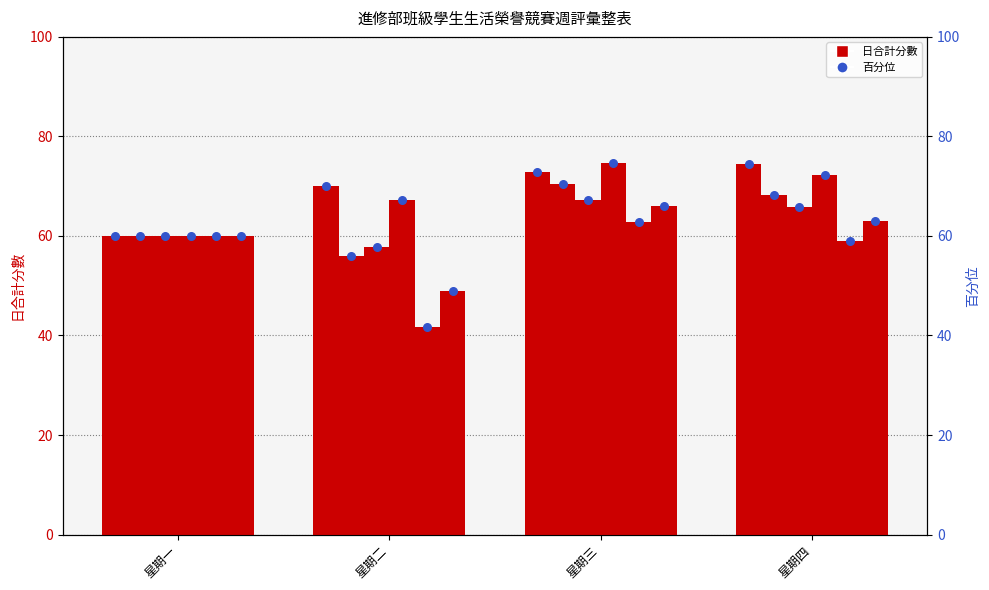

Is the value of 室二３ at 星期三 greater than the value of 資一１ at 星期一?

Yes